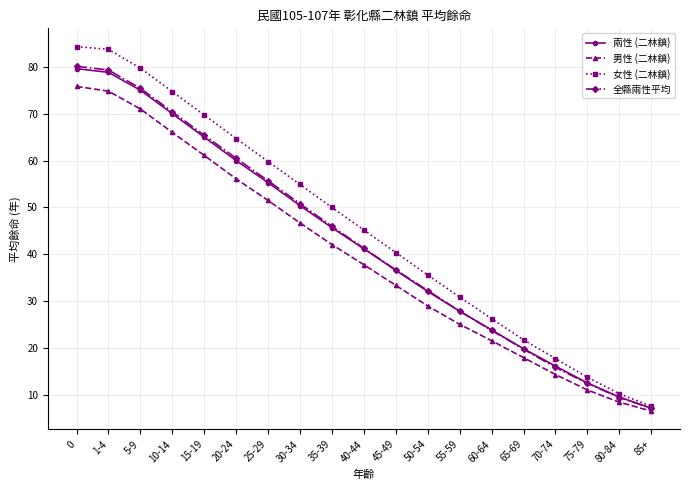

What is the spread (max minus min) of values at 5-9?

8.7